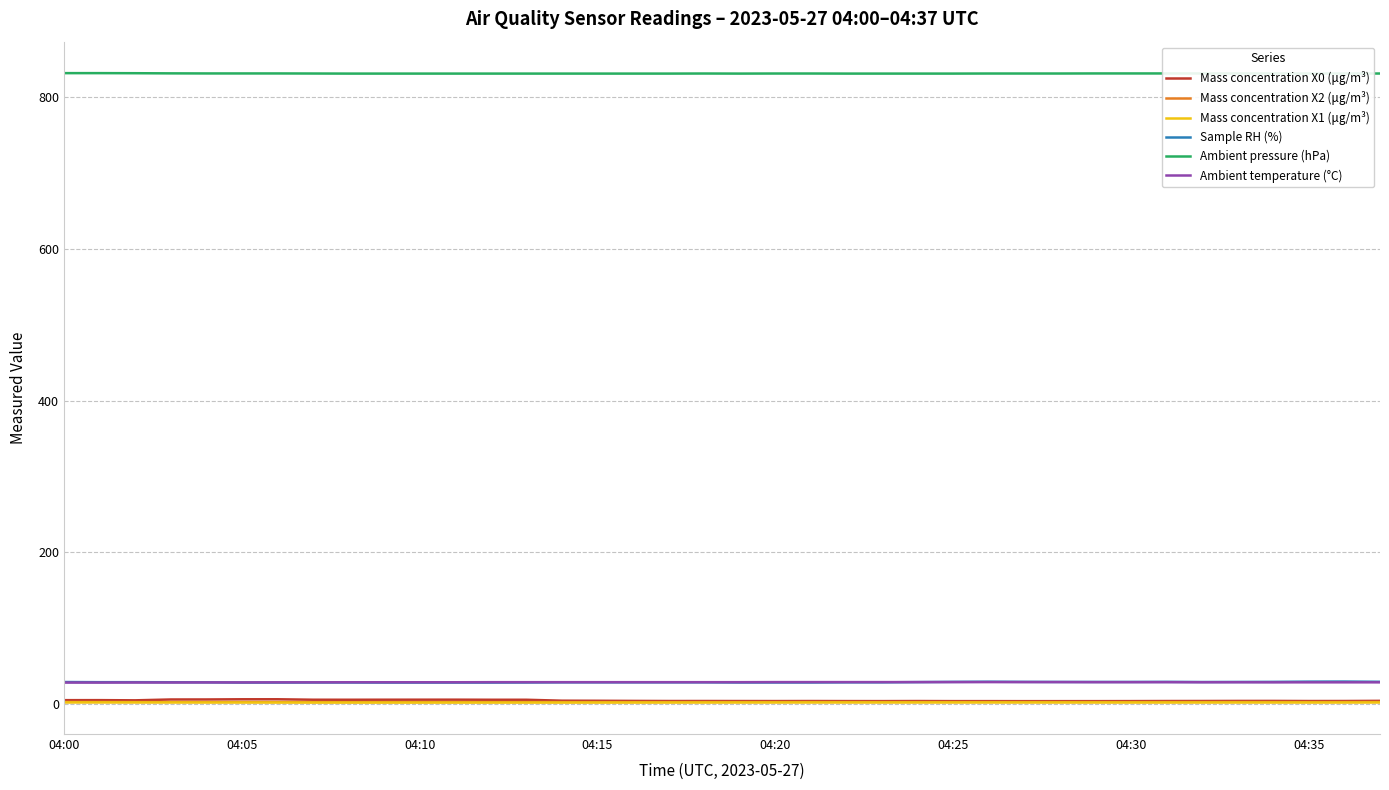

True or false: Mass concentration X0 (μg/m³) and Ambient temperature (°C) intersect in this chart.

False